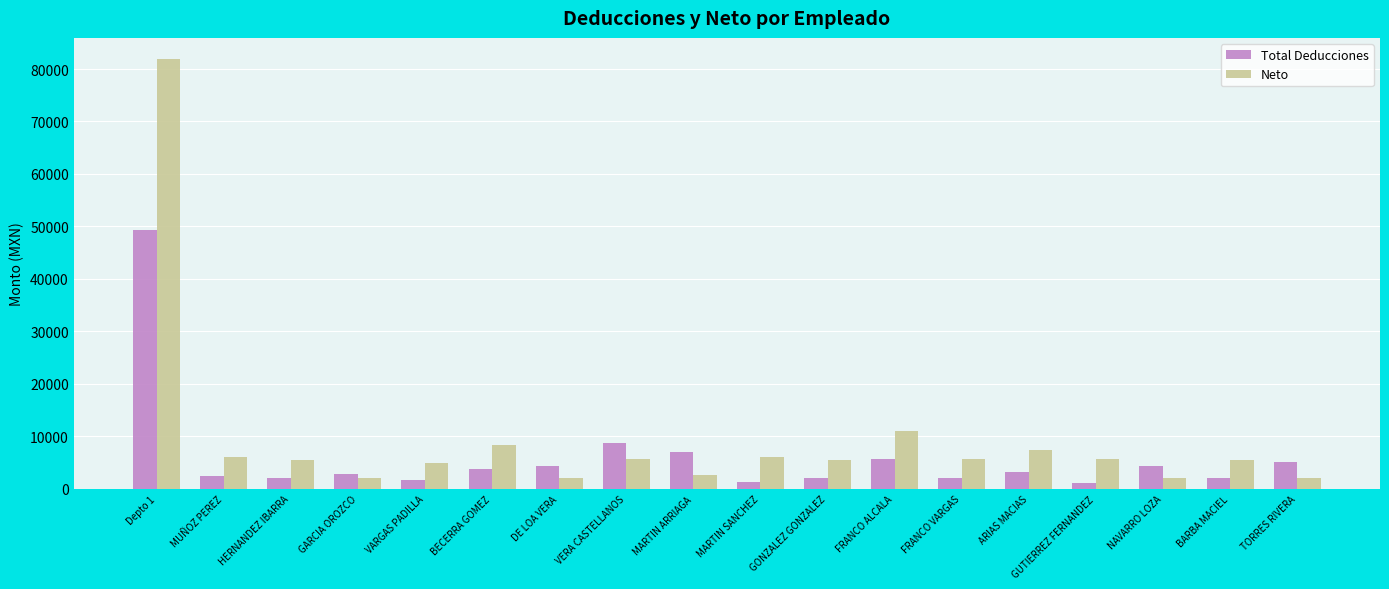

What is the label of the 10th bar from the right?

MARTIN ARRIAGA